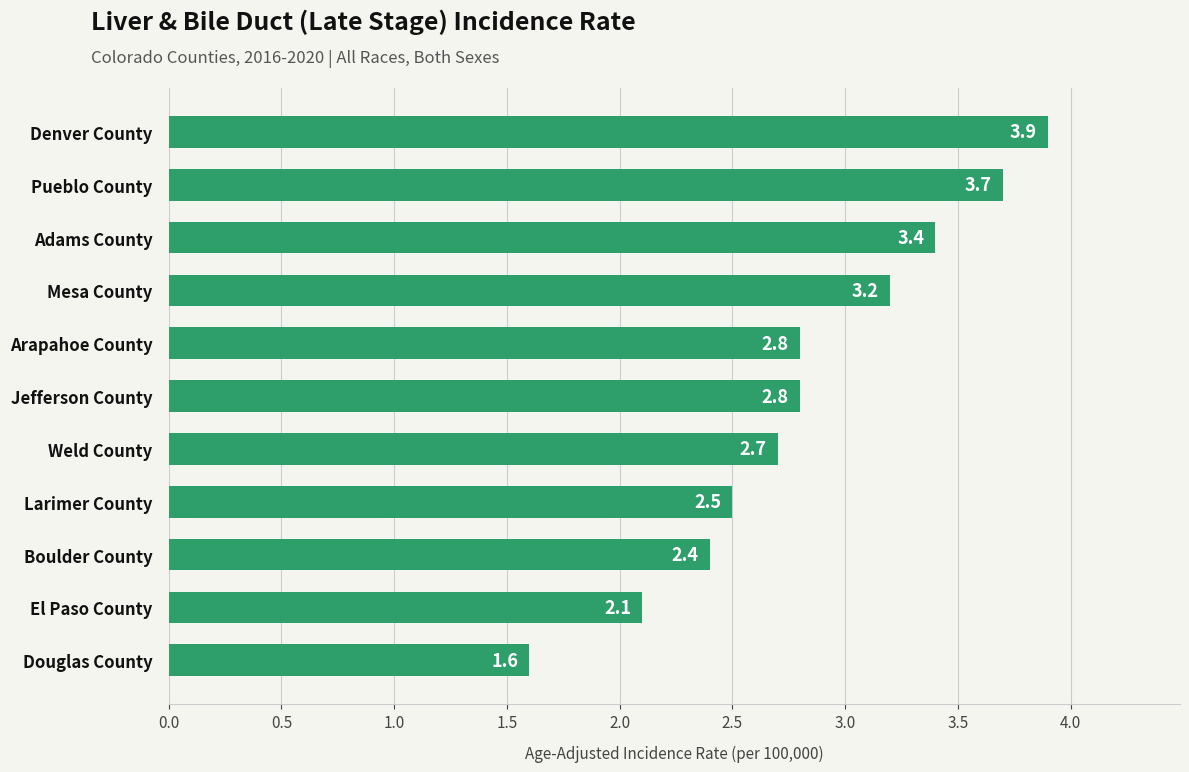

Reading top to bottom, transcribe all the data shown in this chart.

Denver County=3.9	Pueblo County=3.7	Adams County=3.4	Mesa County=3.2	Arapahoe County=2.8	Jefferson County=2.8	Weld County=2.7	Larimer County=2.5	Boulder County=2.4	El Paso County=2.1	Douglas County=1.6